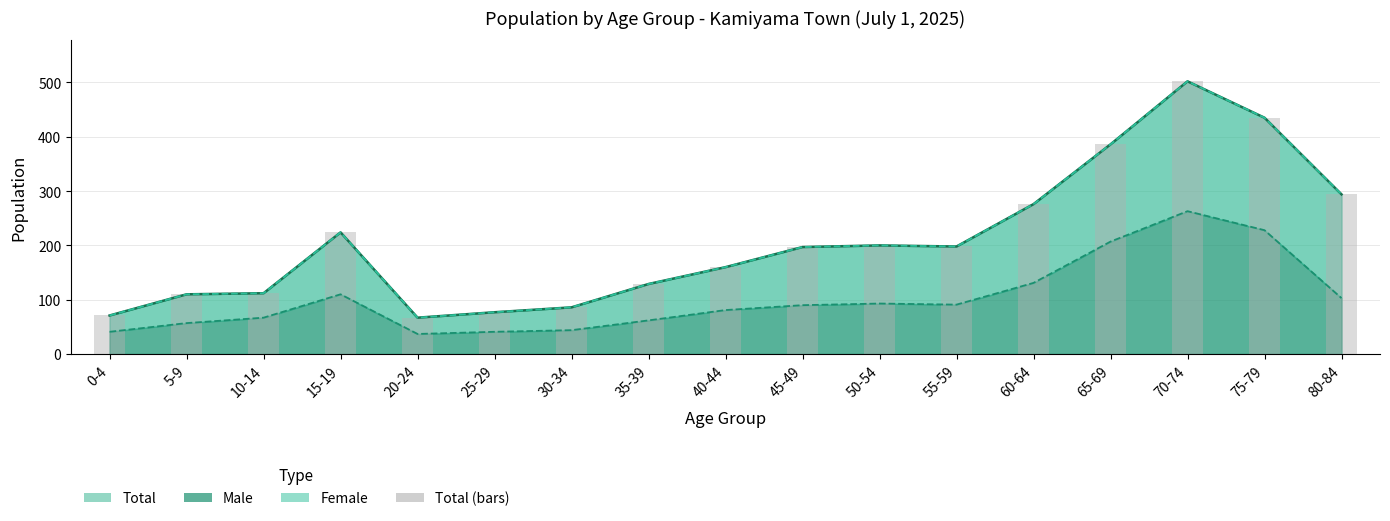

Are the bars horizontal?

No